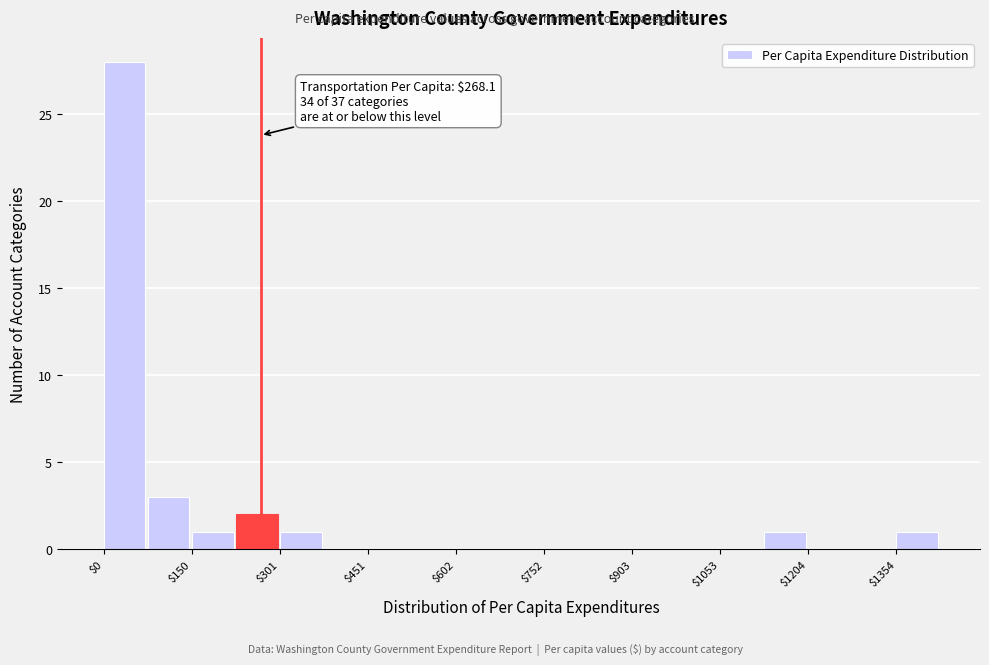

Around what value on the x-axis is the tallest bar? Give the approximate position of its centre, as read against the axis.

40